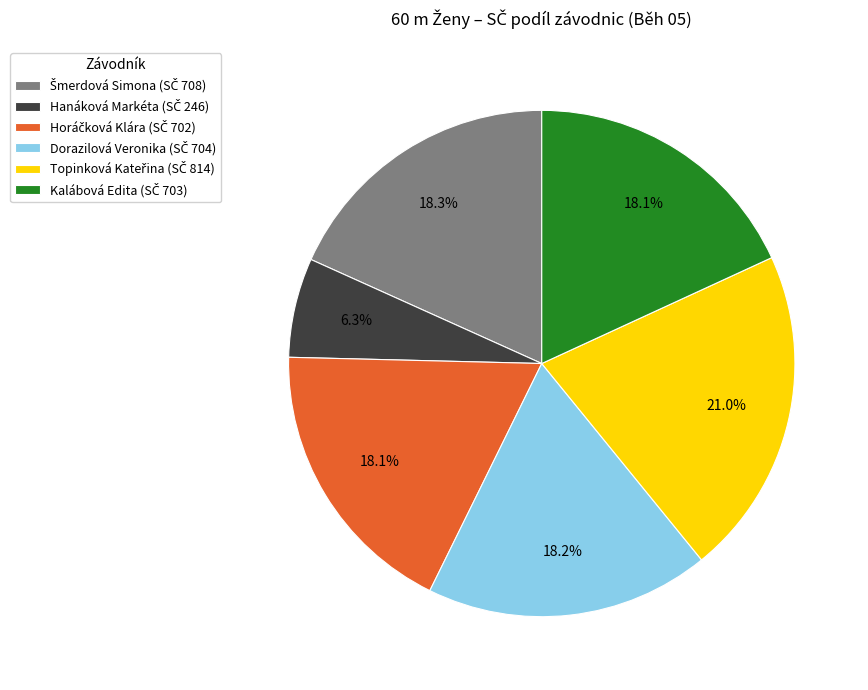

Is there a majority slice in this chart?

No